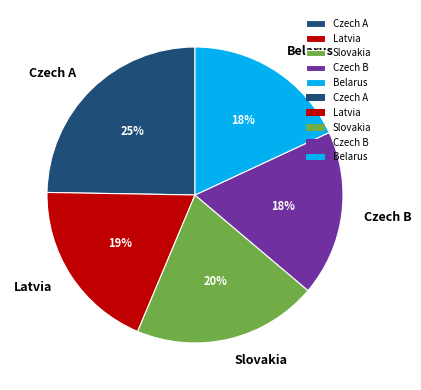

The Belarus slice represents 3% of the pie. True or false?

False